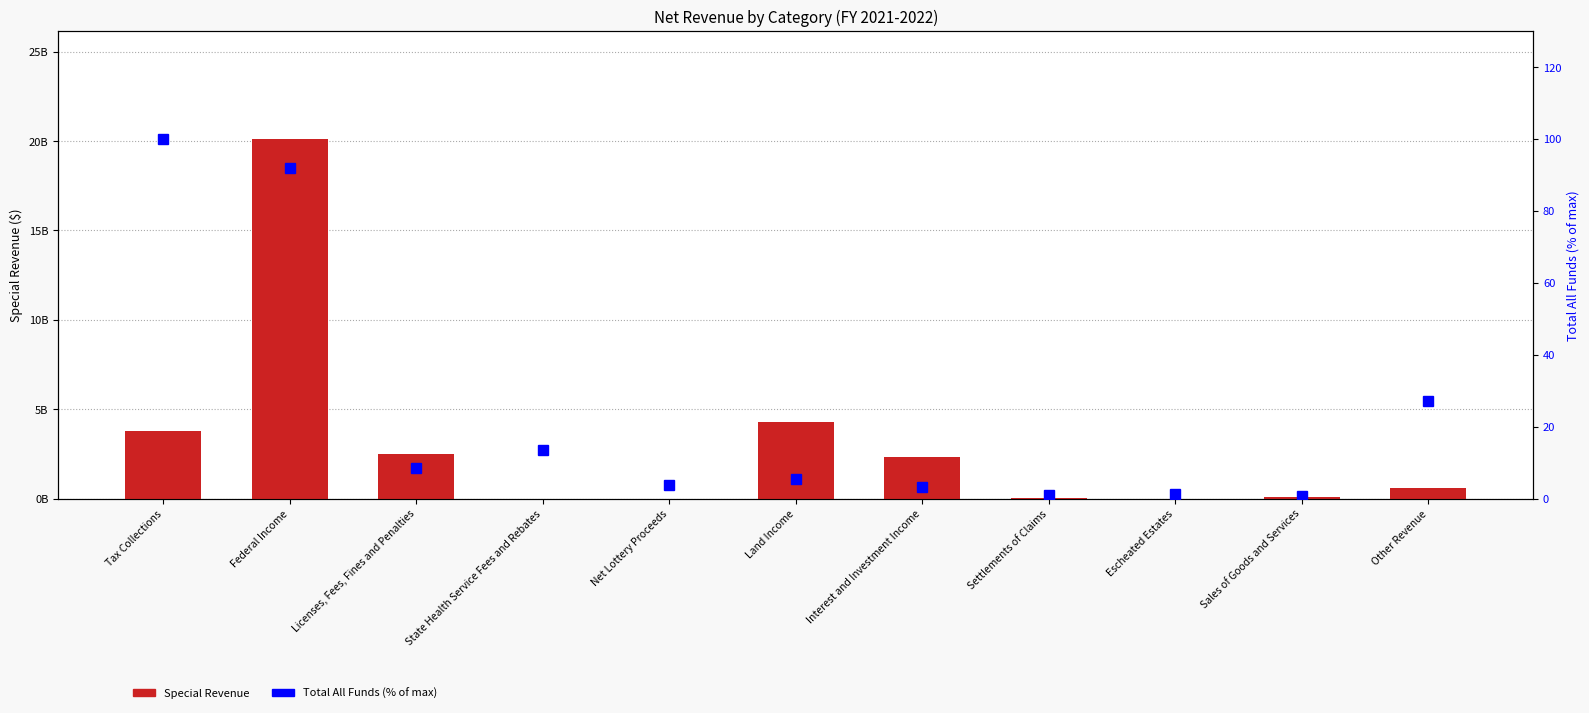

Which has a higher value, Escheated Estates or Licenses, Fees, Fines and Penalties?

Licenses, Fees, Fines and Penalties